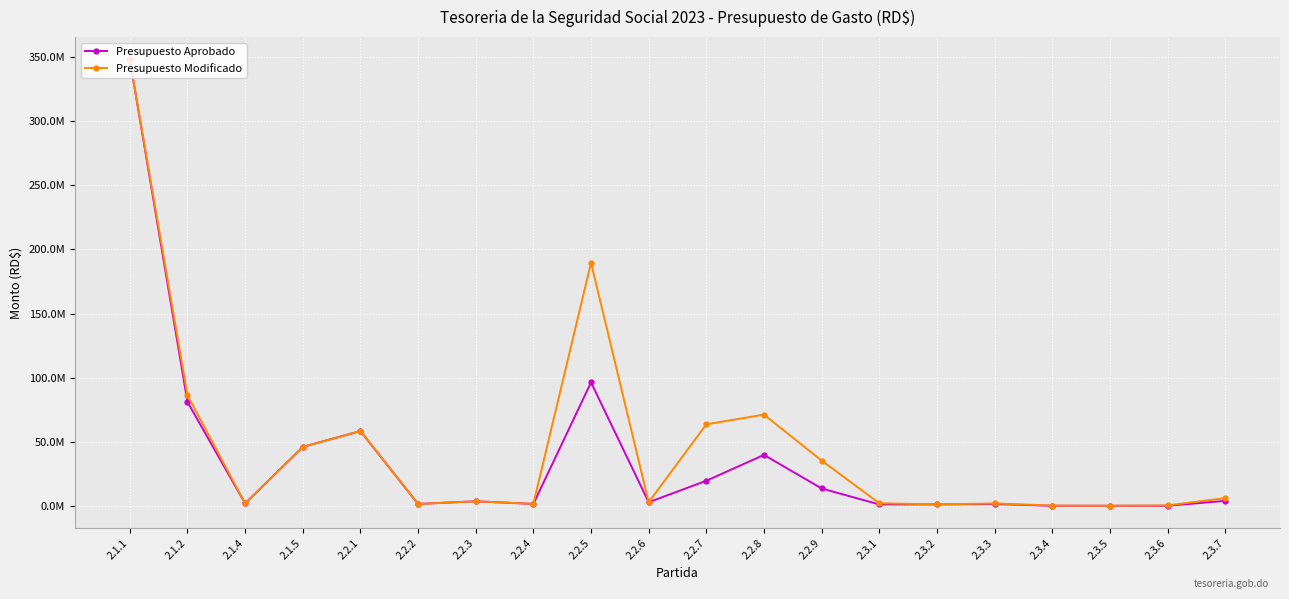

Read the Presupuesto Modificado value at 2.3.6.

468778.0